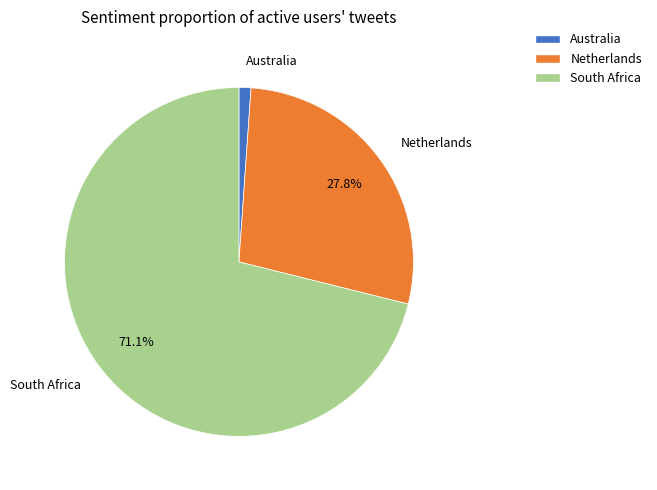

Is there any slice that represents more than half of the pie?

Yes